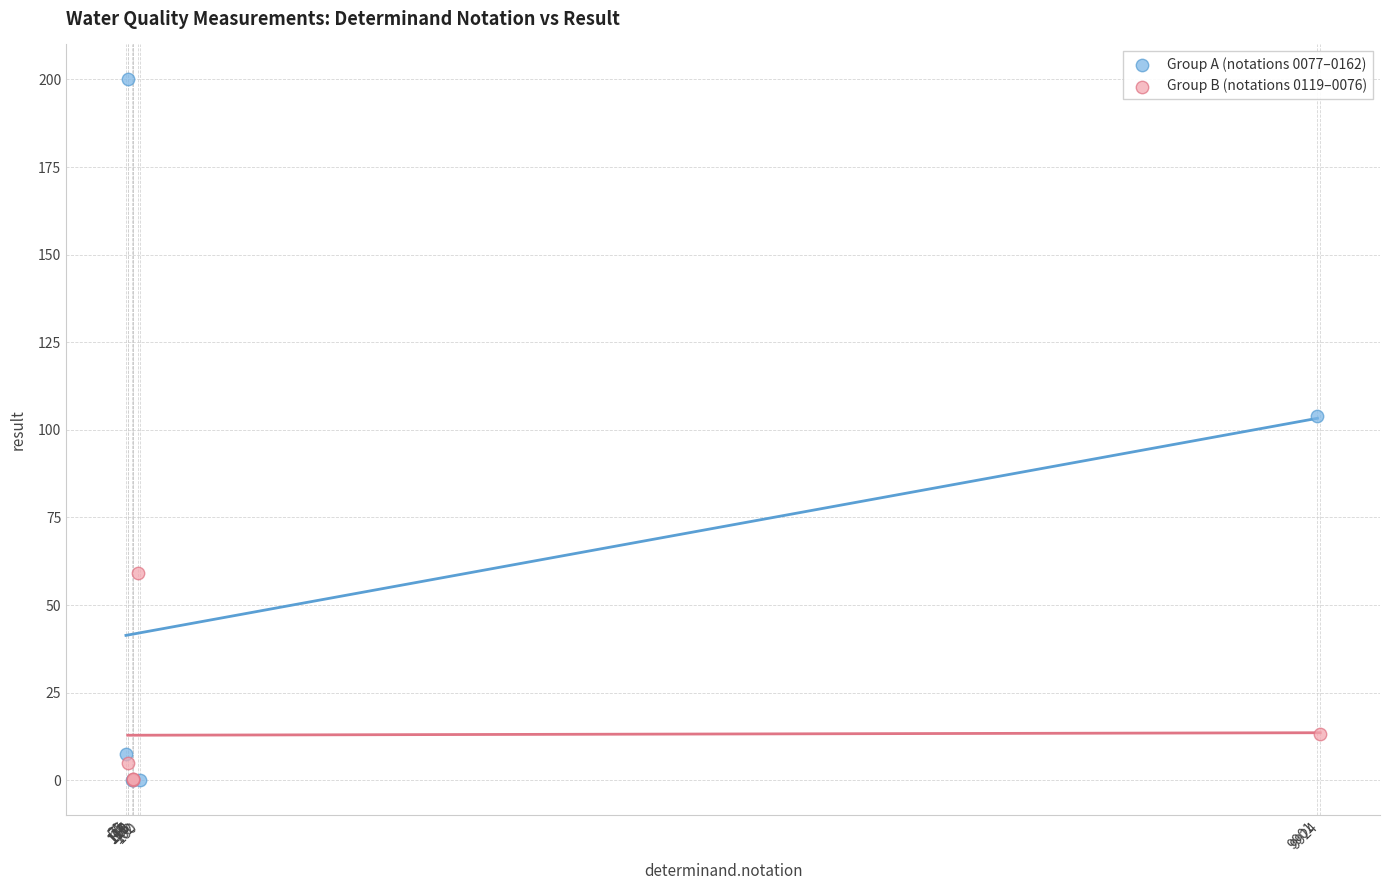

Which series has the largest Y range (max minus min)?

Group A (notations 0077–0162)